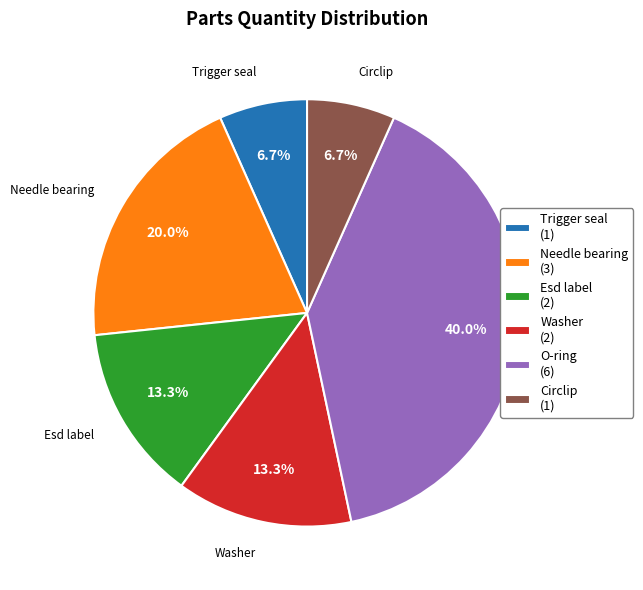

Approximately how many times larger is the value at Trigger seal (1) compared to Esd label (2)?

0.5